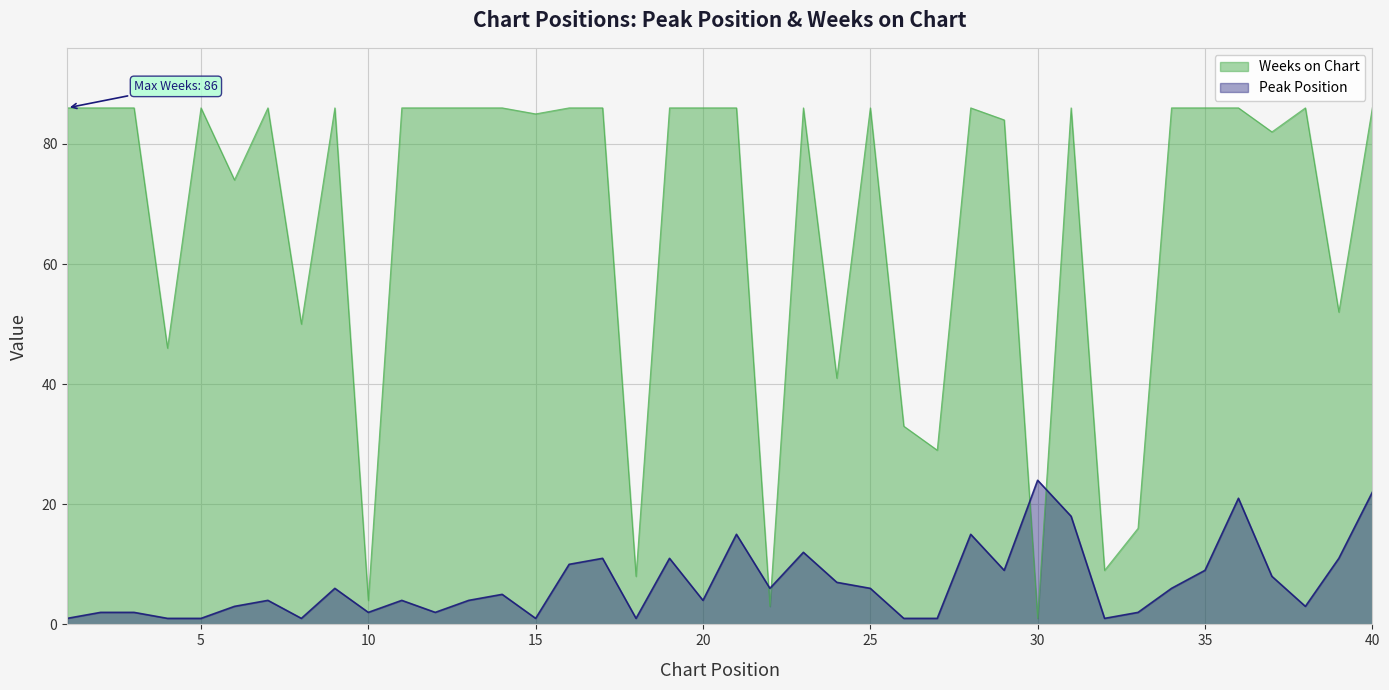

What is the value of the Weeks on Chart point at the 29th from the left?

84